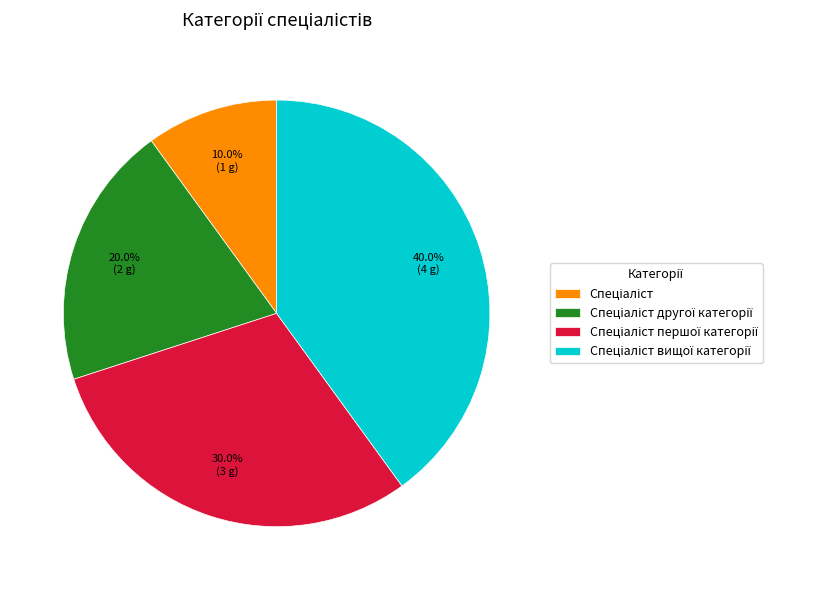

Is there any slice that represents more than half of the pie?

No